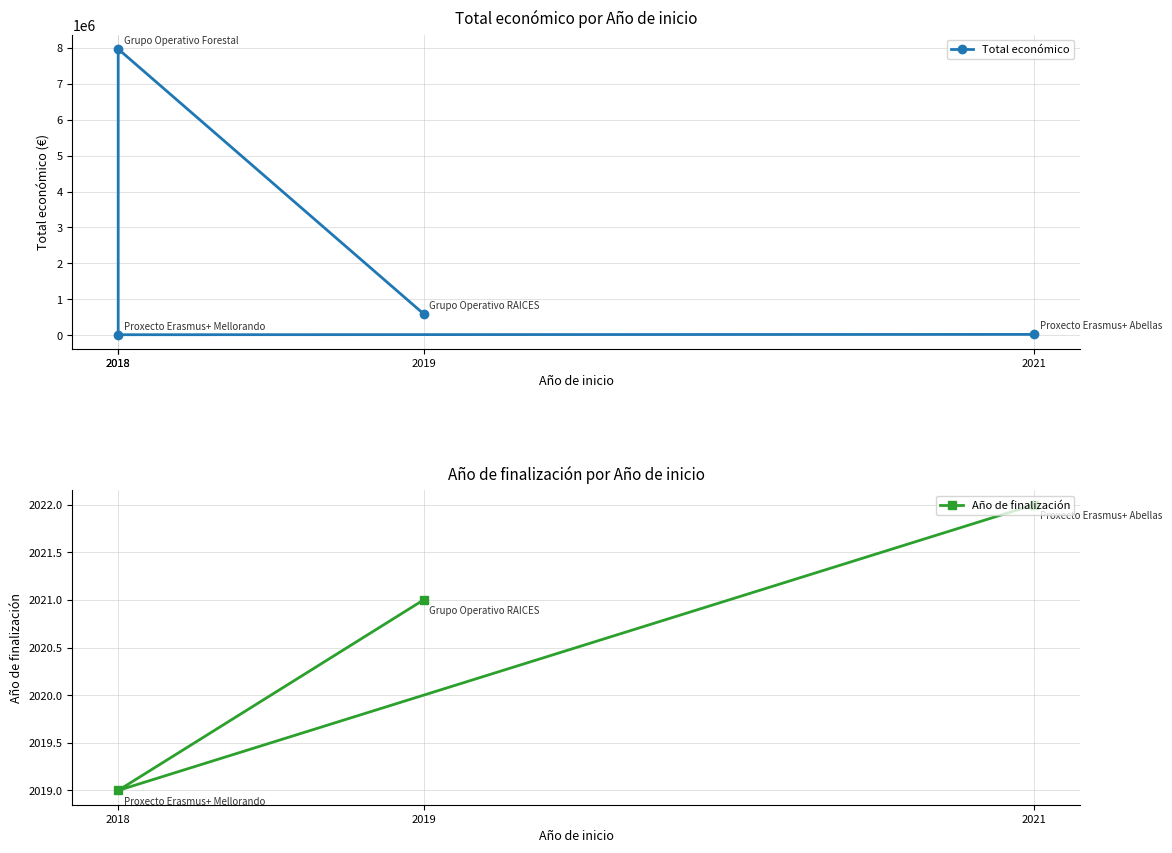

Which category has the highest value in the Año de finalización series?

2021